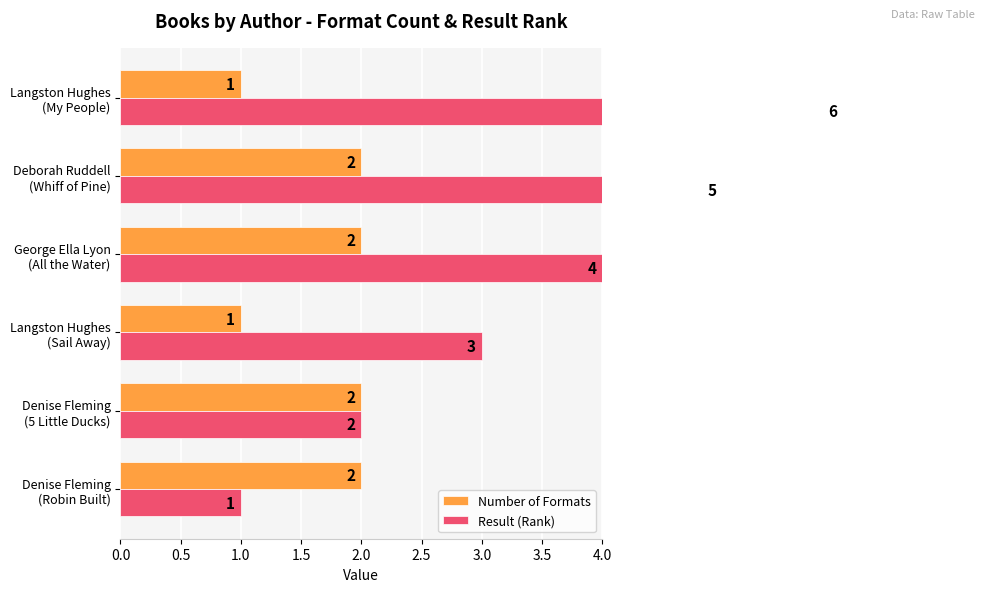

What is the approximate value of Result (Rank) at 2.5?

6